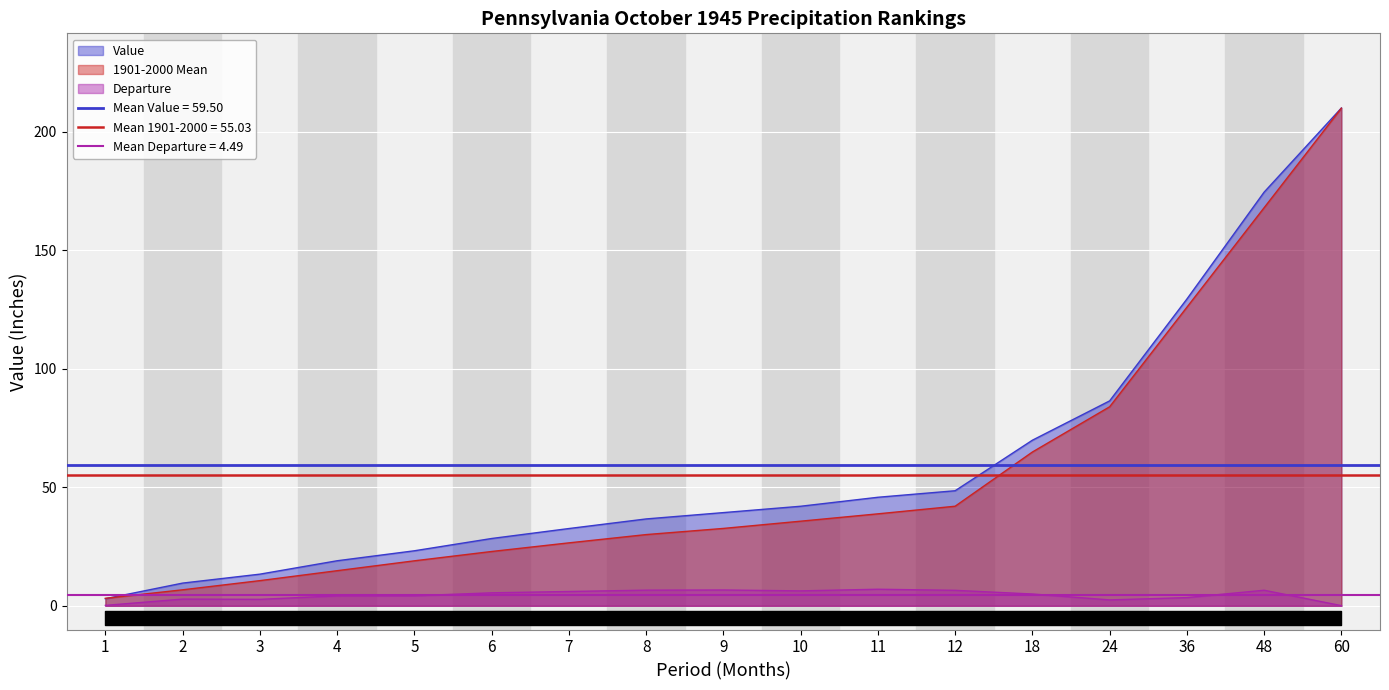

How many interior local peaks does the Departure series have?

4